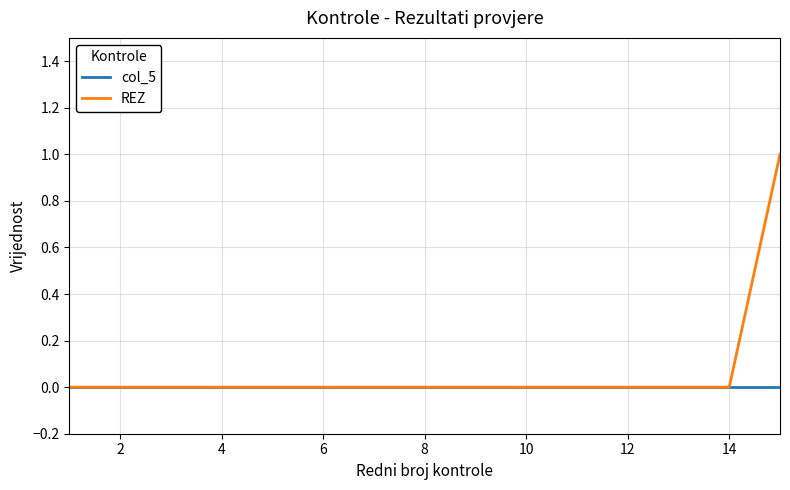

Rank the series by their maximum value, from highest to lowest.

REZ, col_5